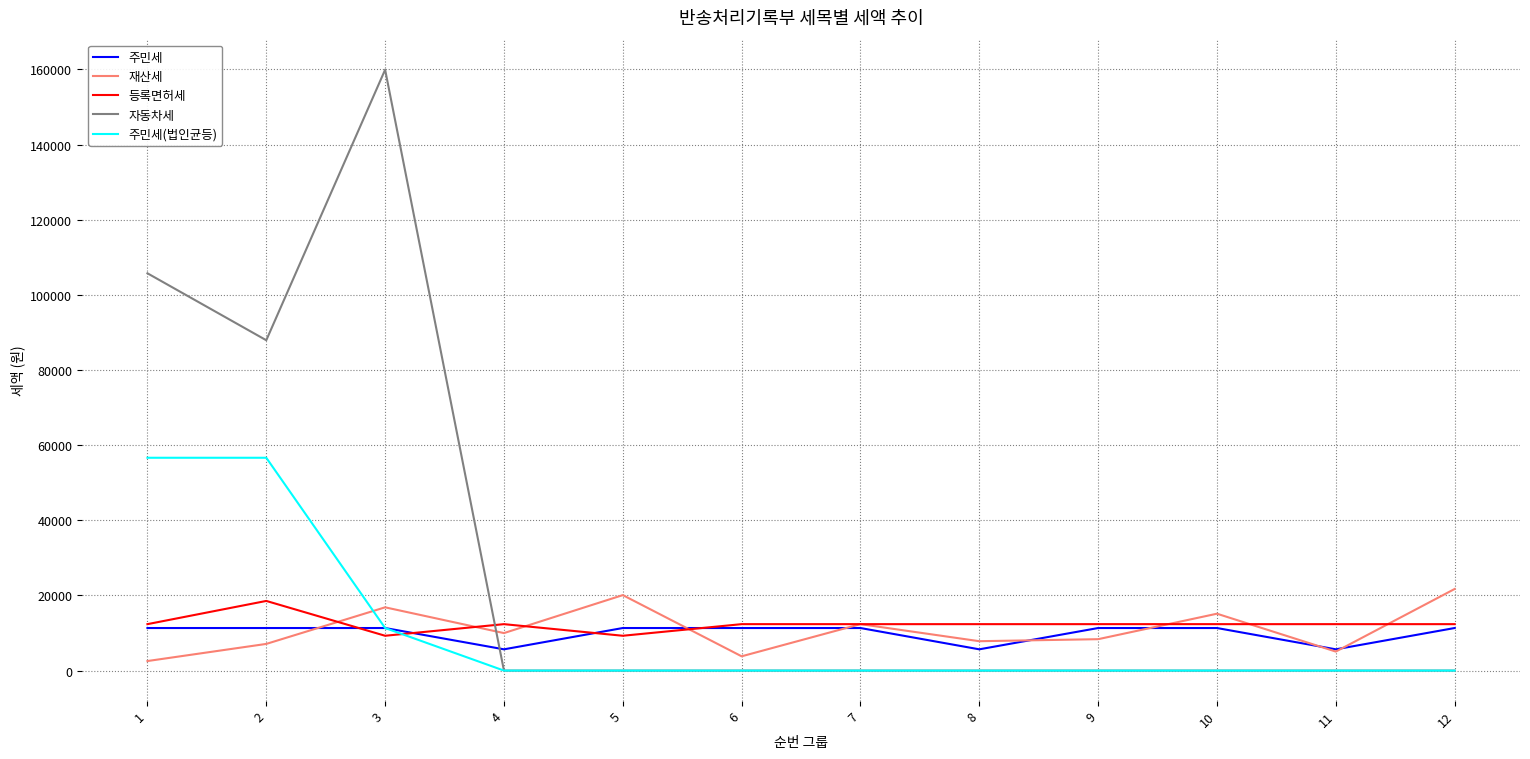

Which series changed the most between 1 and 7?

자동차세